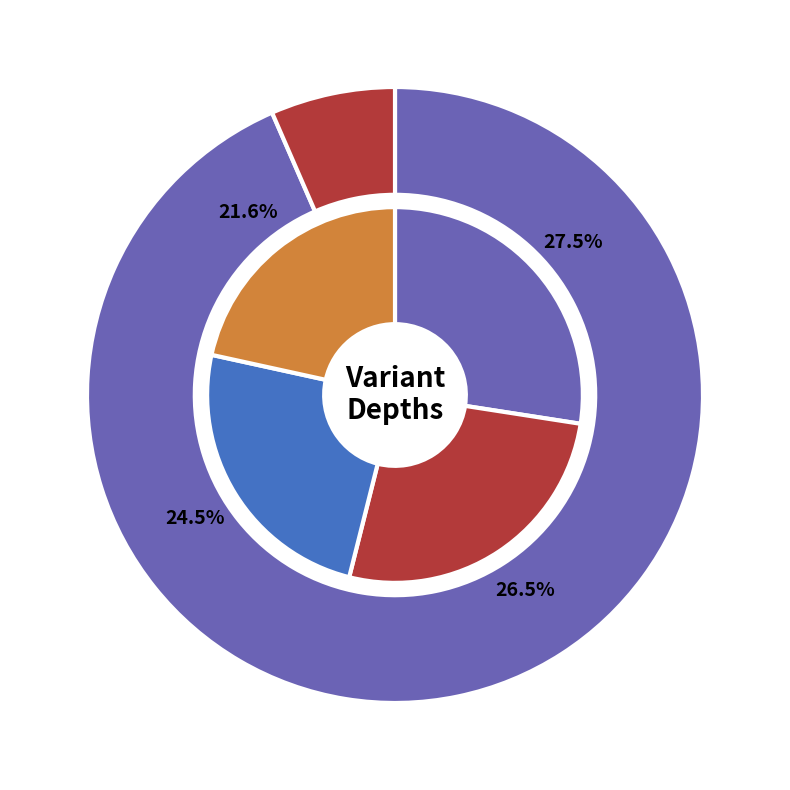

The 101860625 slice represents 22% of the pie. True or false?

False